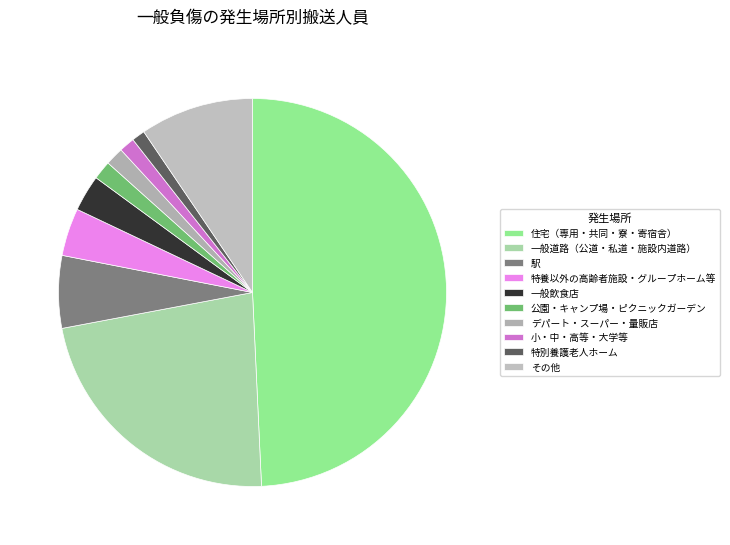

How many segments does this pie chart have?

10